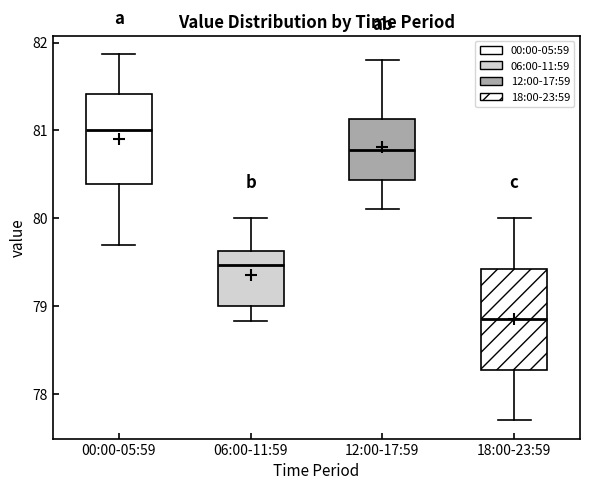

Where does the lower whisker of the box for 06:00-11:59 end on the y-axis? The values are not printed on the chart, so give them approximately, as read against the axis.

78.8